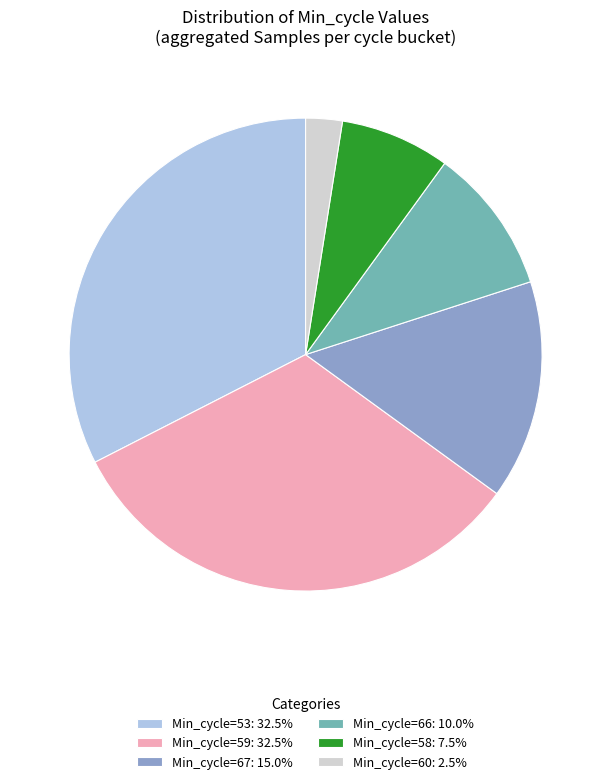

Combined, do Min_cycle=66: 10.0% and Min_cycle=53: 32.5% account for over 50%?

No